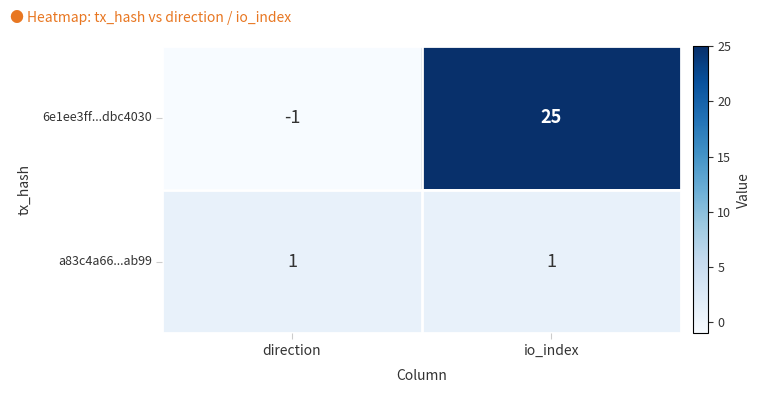

Rank the series by their maximum value, from lowest to highest.

a83c4a66...ab99, 6e1ee3ff...dbc4030